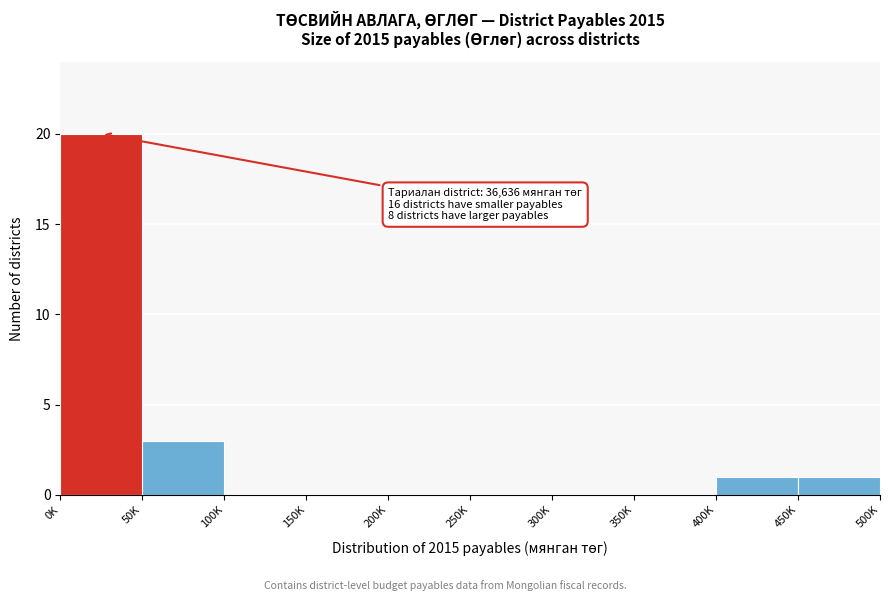

Reading right to left, transcribe all the data shown in this chart.

450K=1	400K=1	350K=0	300K=0	250K=0	200K=0	150K=0	100K=0	50K=3	0K=20